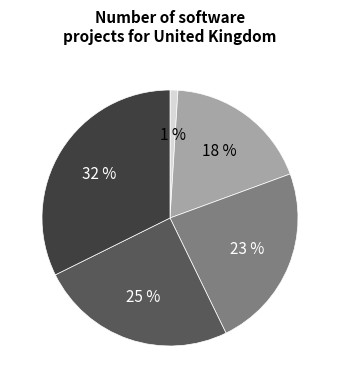

How many segments does this pie chart have?

5